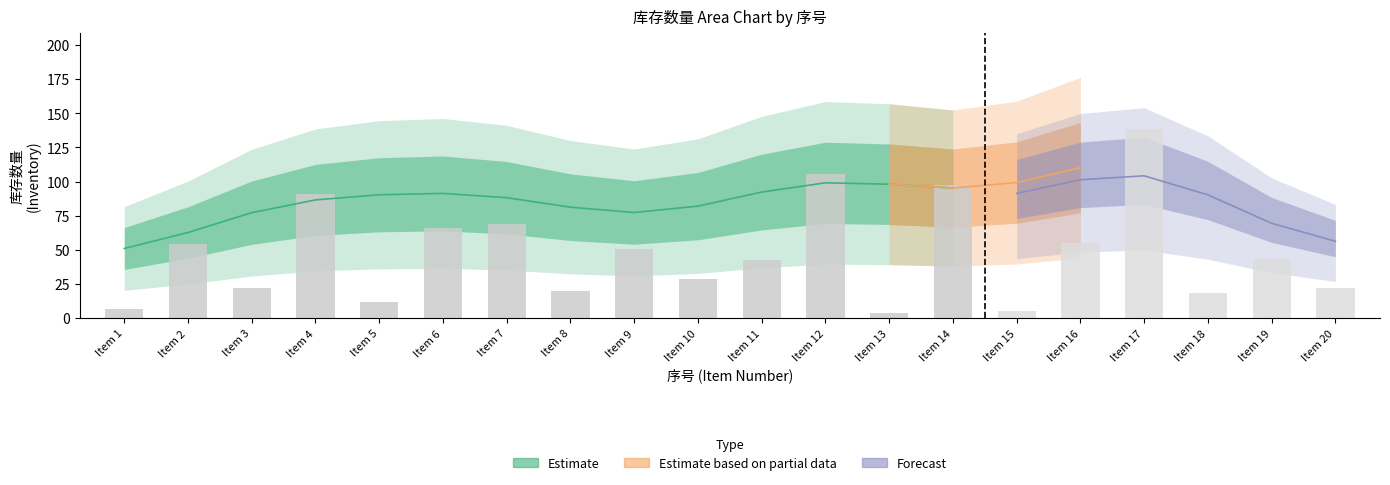

Count the number of categories in the chart.

20